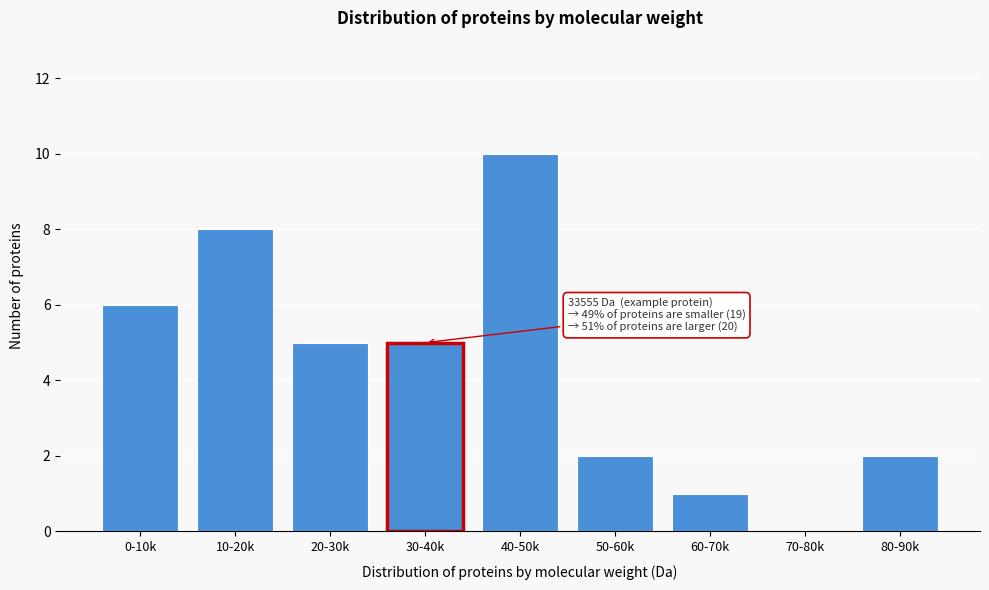

What is the maximum value shown in the chart?

10